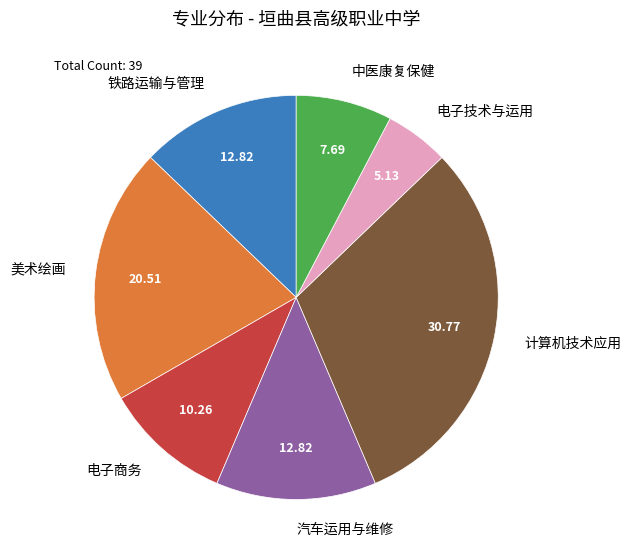

What is the smallest slice in the pie chart?

电子技术与运用